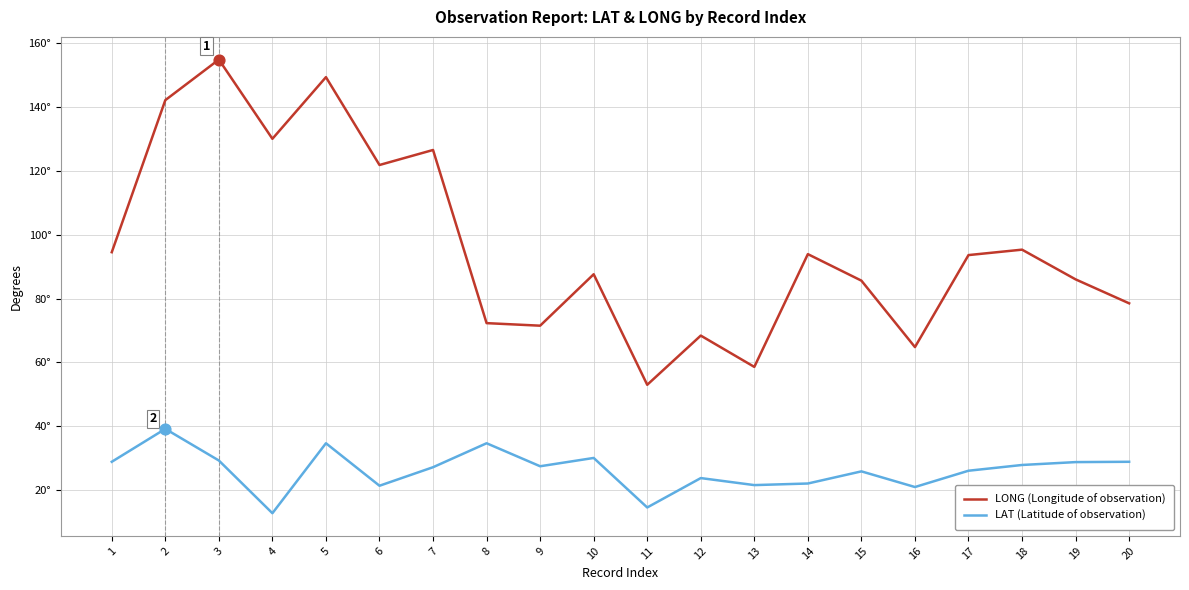

What are all the series names shown in the legend?

LONG (Longitude of observation), LAT (Latitude of observation)